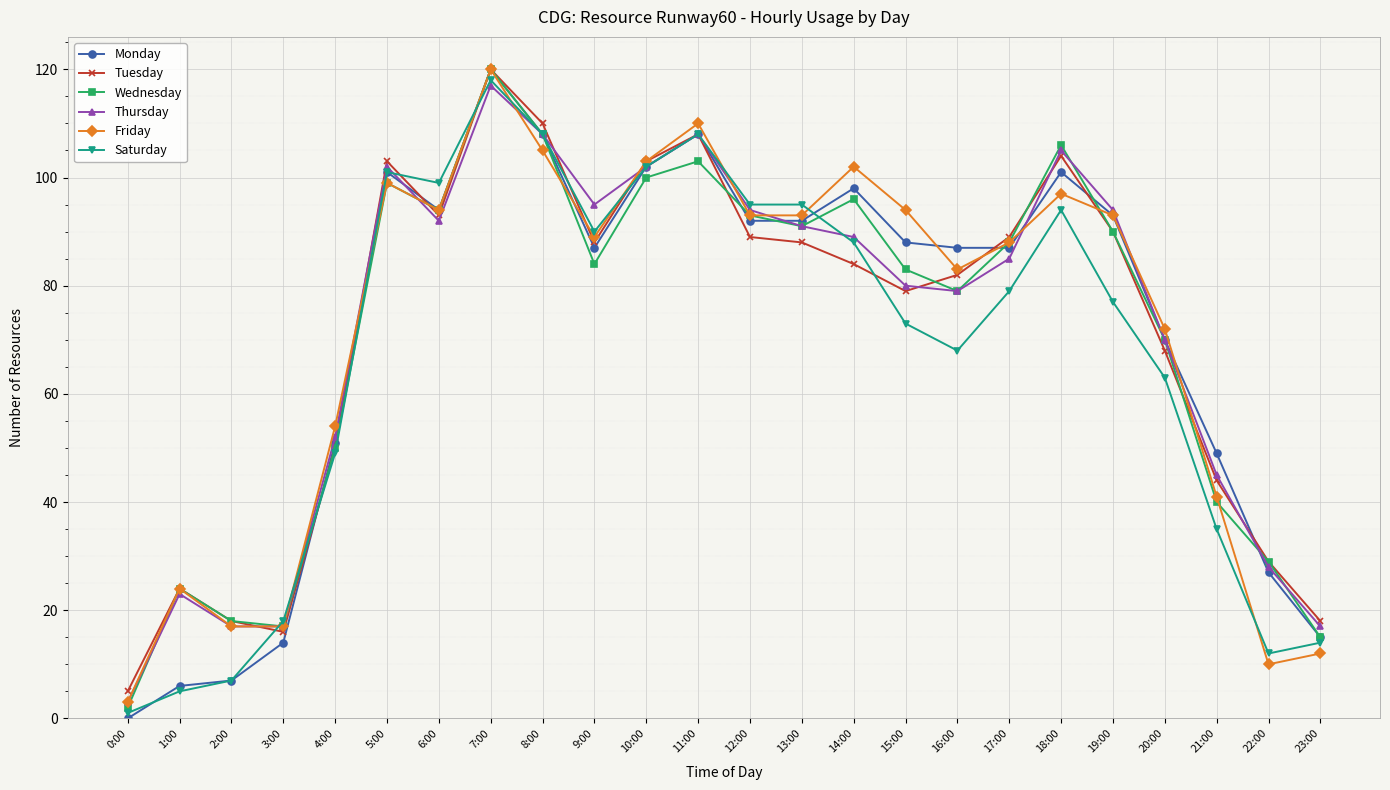

How many interior local peaks does the Friday series have?

6